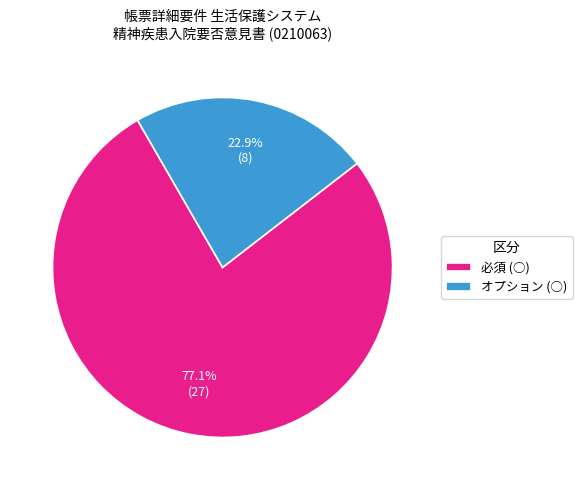

What percentage is NOT represented by オプション (○)?

77.1%